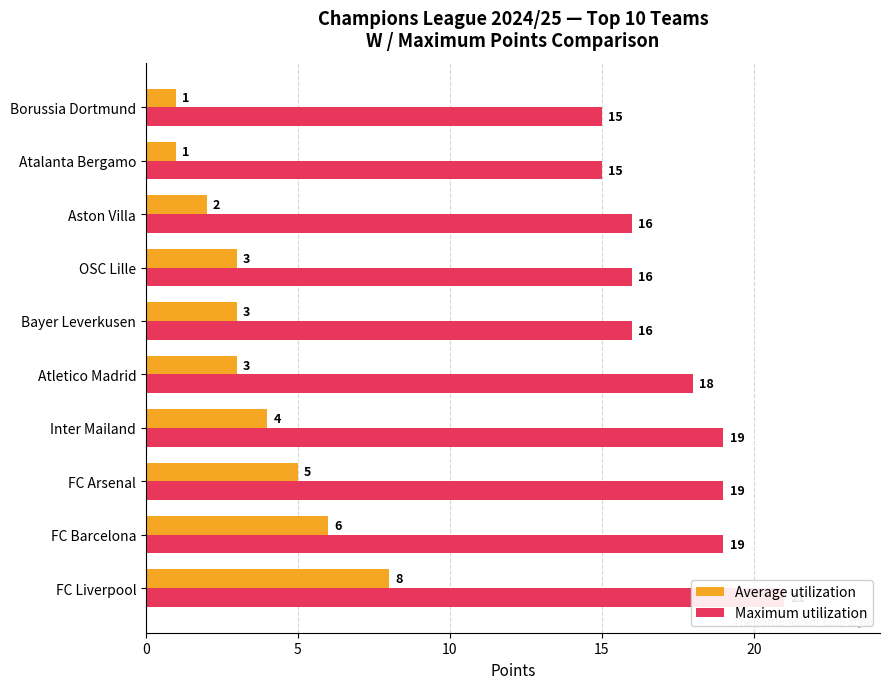

Rank the series at FC Barcelona from lowest to highest value.

Average utilization, Maximum utilization